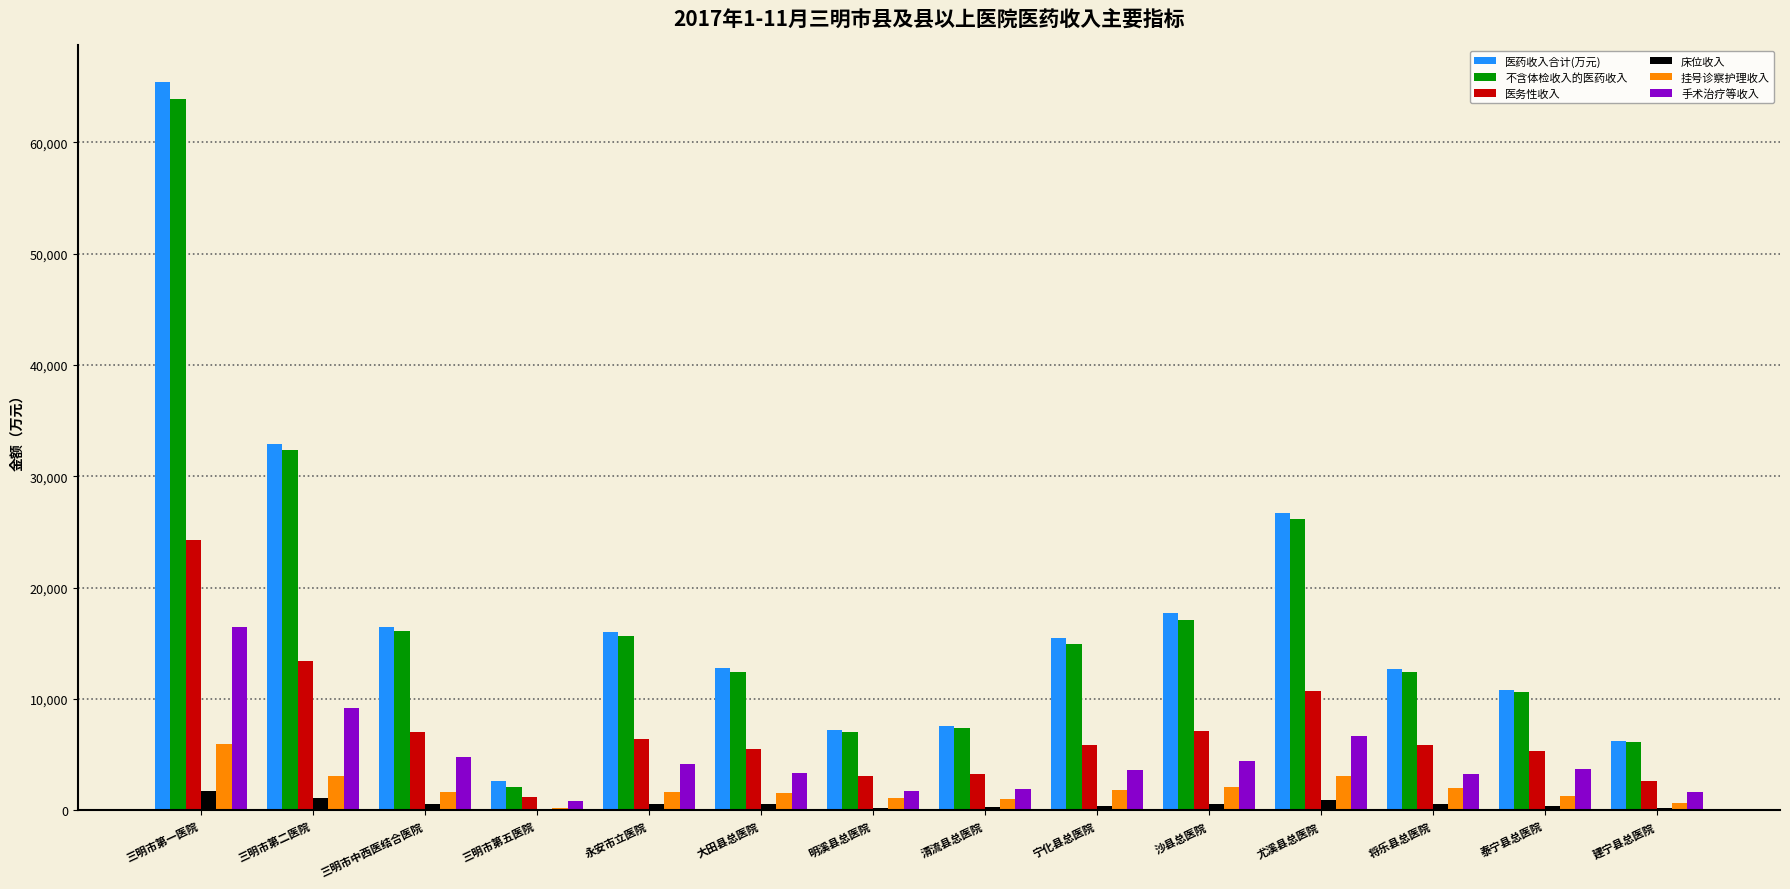

What is the maximum value shown in the chart?

65421.9